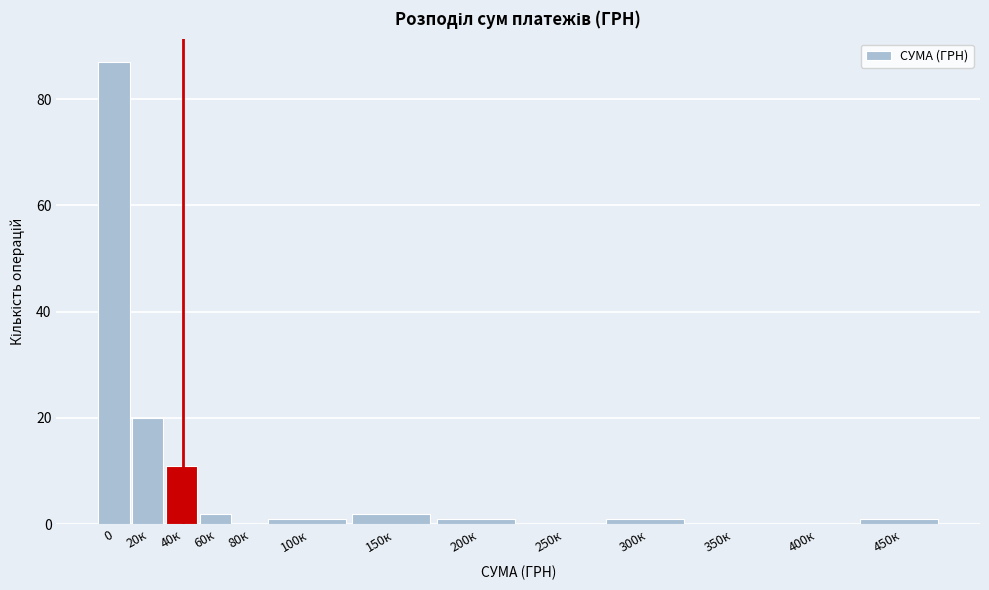

Reading left to right, list all the values displayed in this chart.

0=87	20к=20	40к=11	60к=2	80к=0	100к=1	150к=2	200к=1	250к=0	300к=1	350к=0	400к=0	450к=1